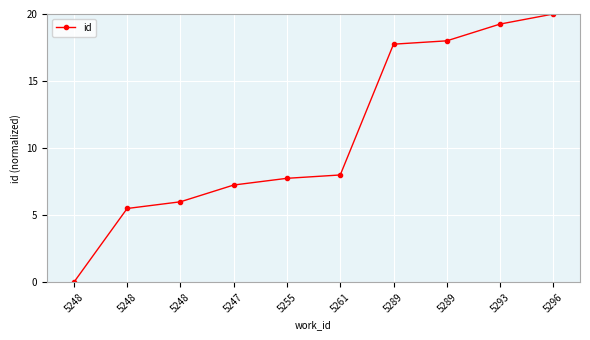

Reading left to right, list all the values displayed in this chart.

0.0	5.5	6.0	7.2	7.8	8.0	17.8	18.0	19.2	20.0